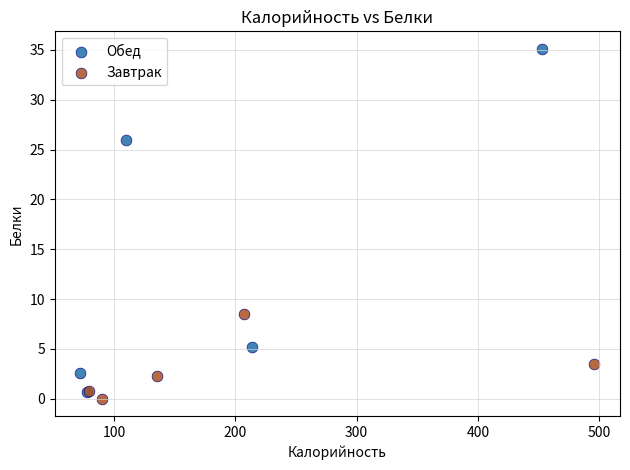

Which series reaches the maximum Y coordinate?

Обед